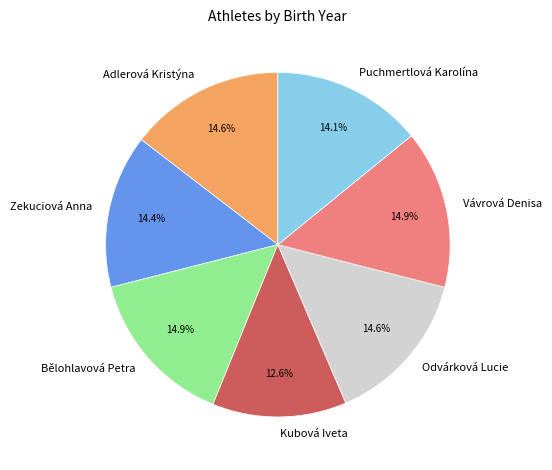

Is it true that Puchmertlová Karolína is 14% of the pie?

True